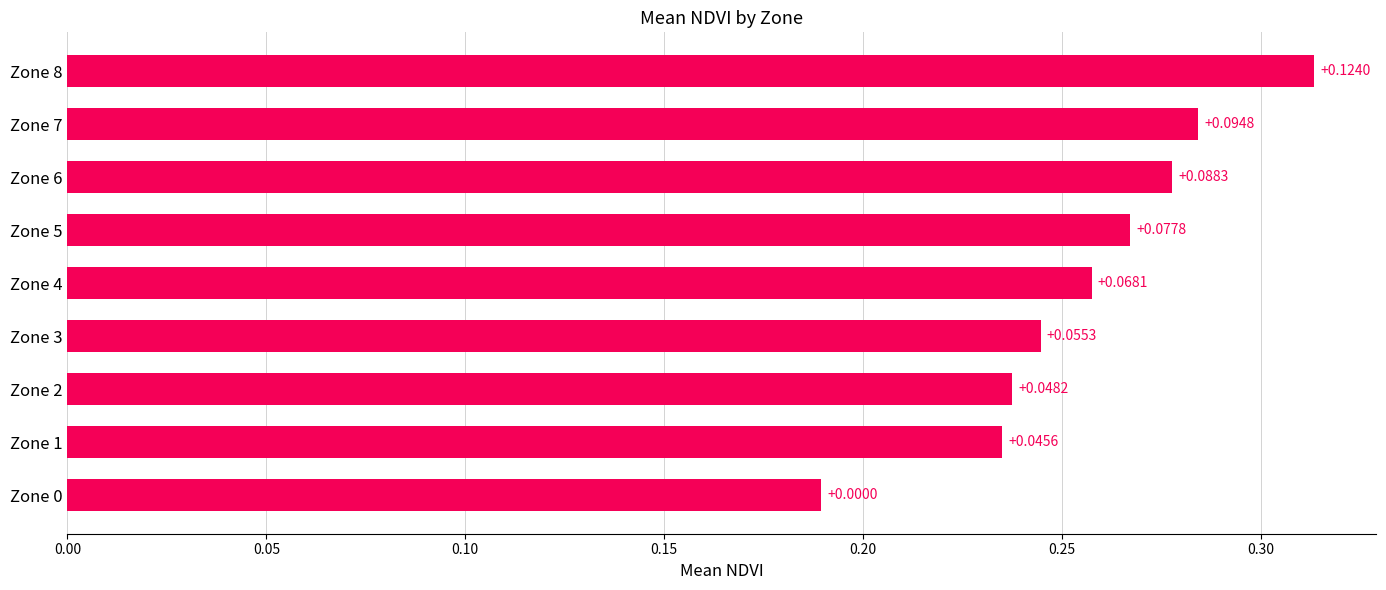

Which category has the highest value across all series?

Zone 8